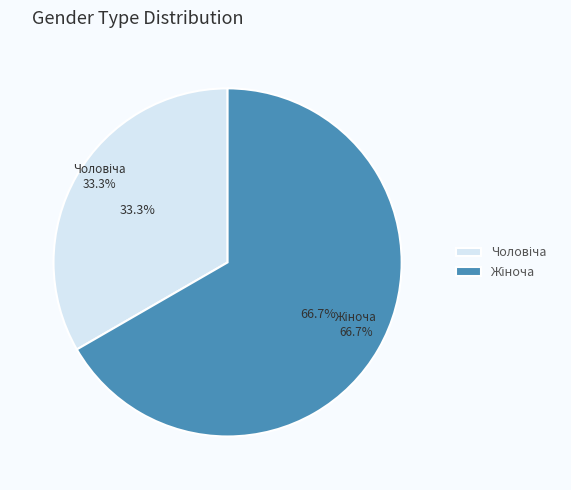

Is it true that Жіноча is 67% of the pie?

True